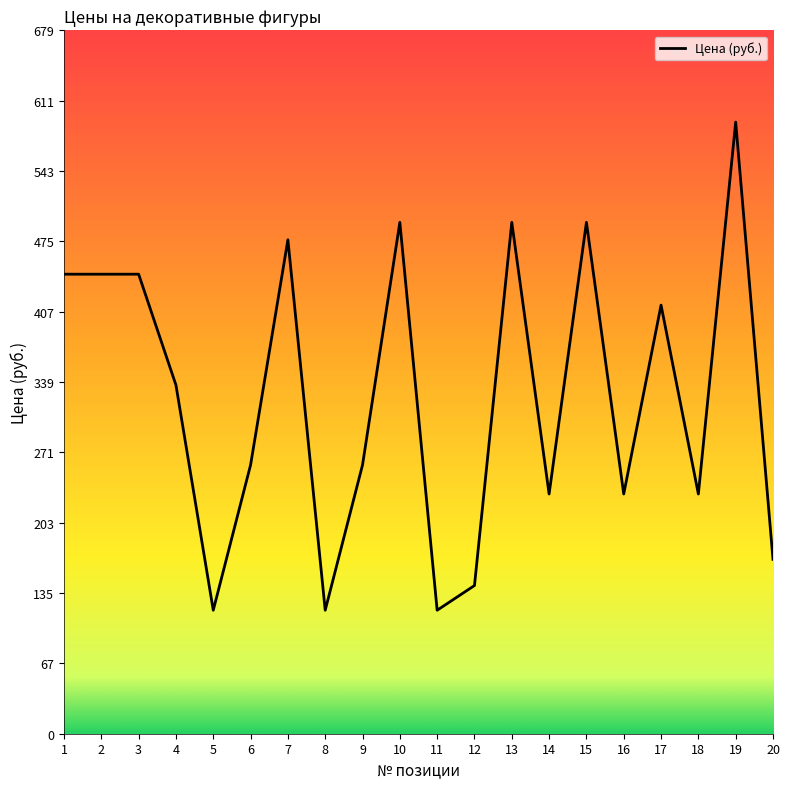

What is the smallest value displayed?

119.2